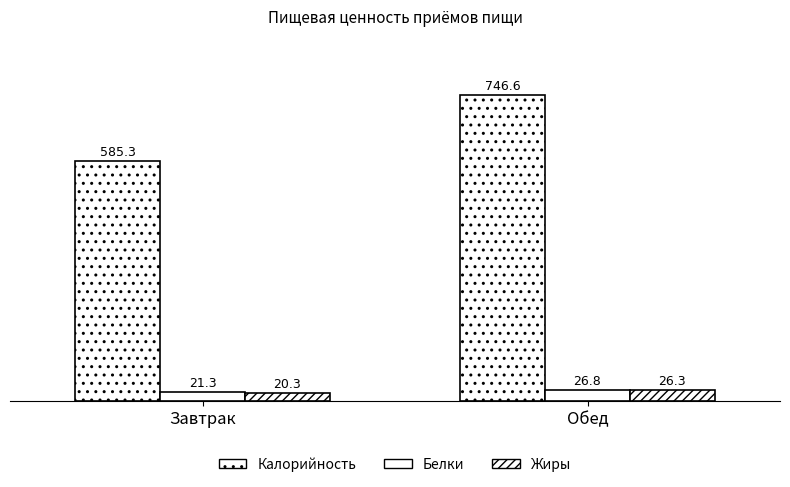

How many distinct data groups are displayed?

3